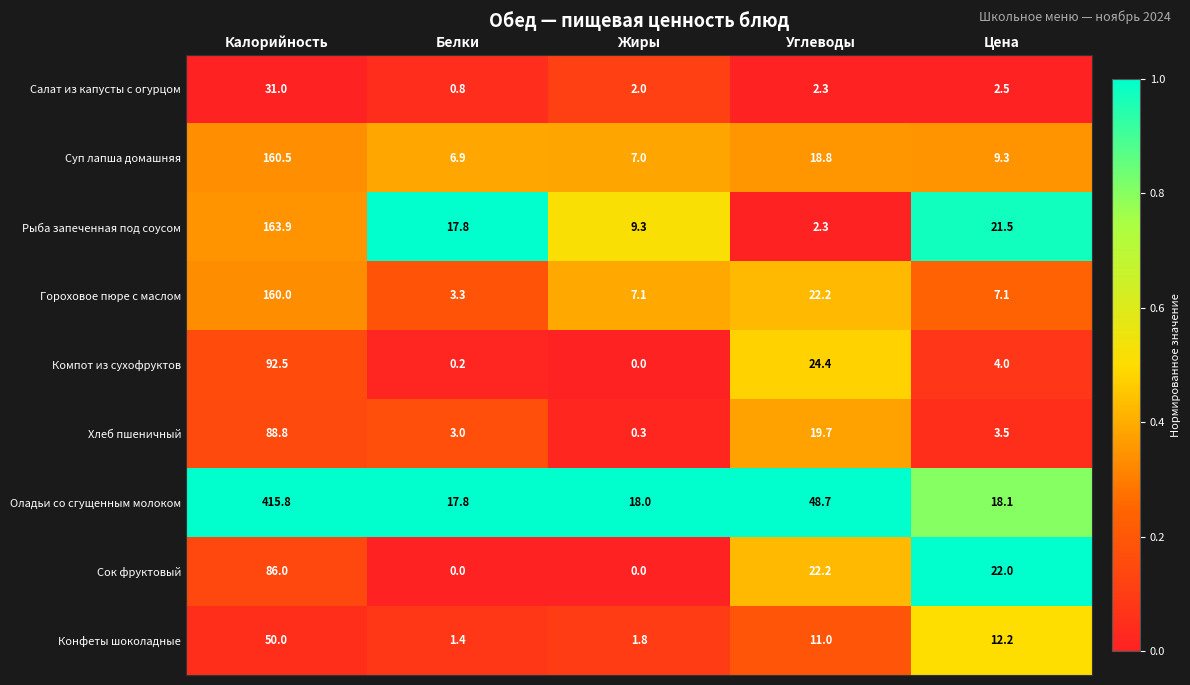

At which label does Гороховое пюре с маслом first exceed 7?

Калорийность